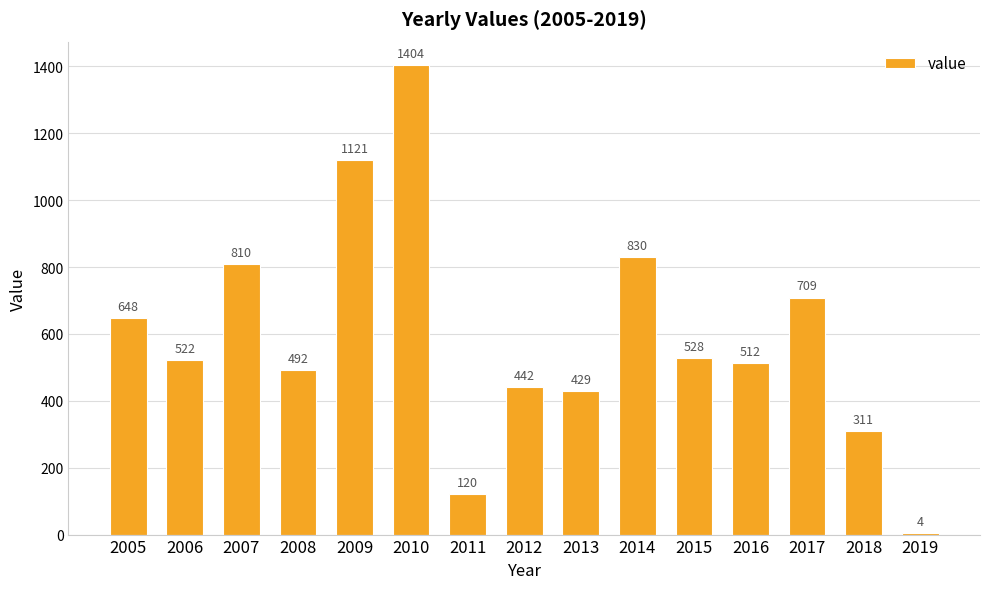

Where does the data first go above 522?

2005